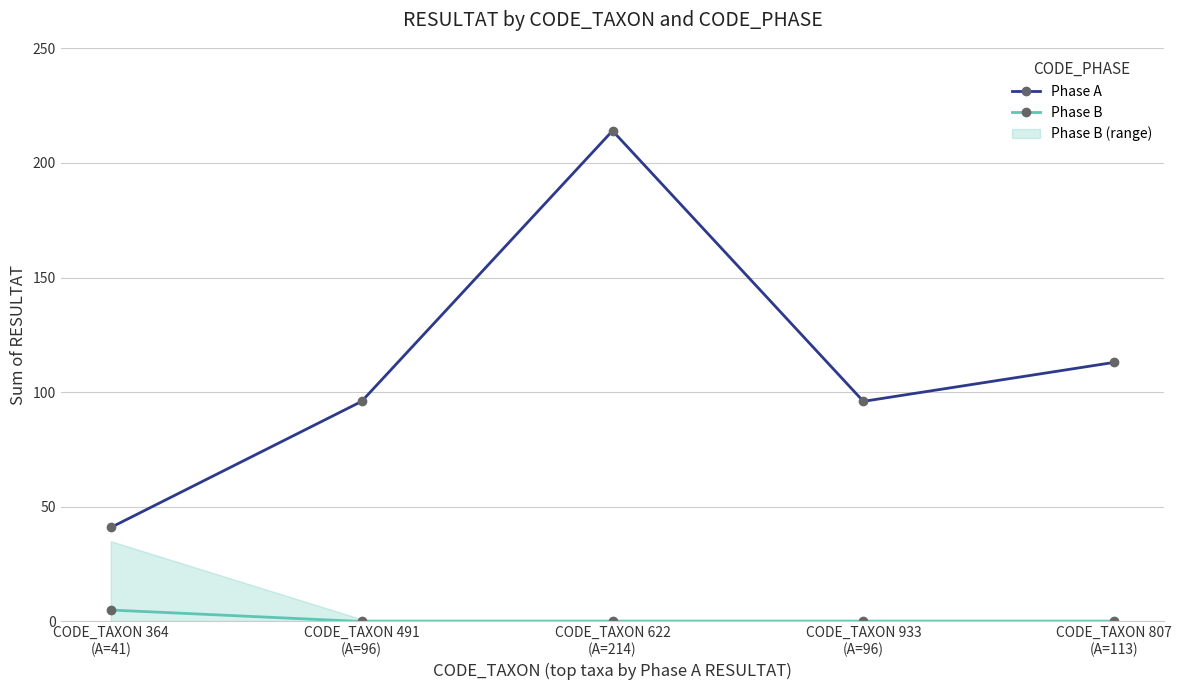

What is the label of the 4th point from the right?

CODE_TAXON 491
(A=96)